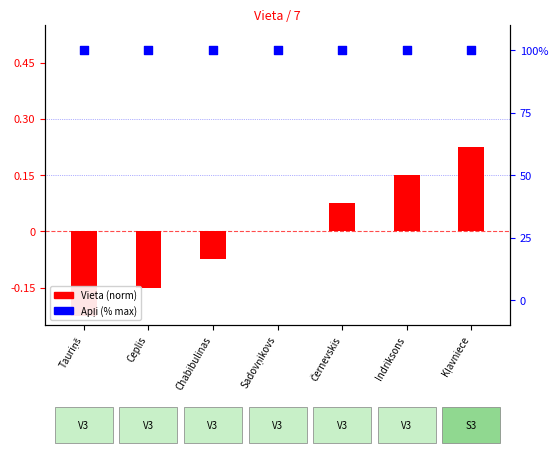

At how many categories does at least one series exceed 48?

7